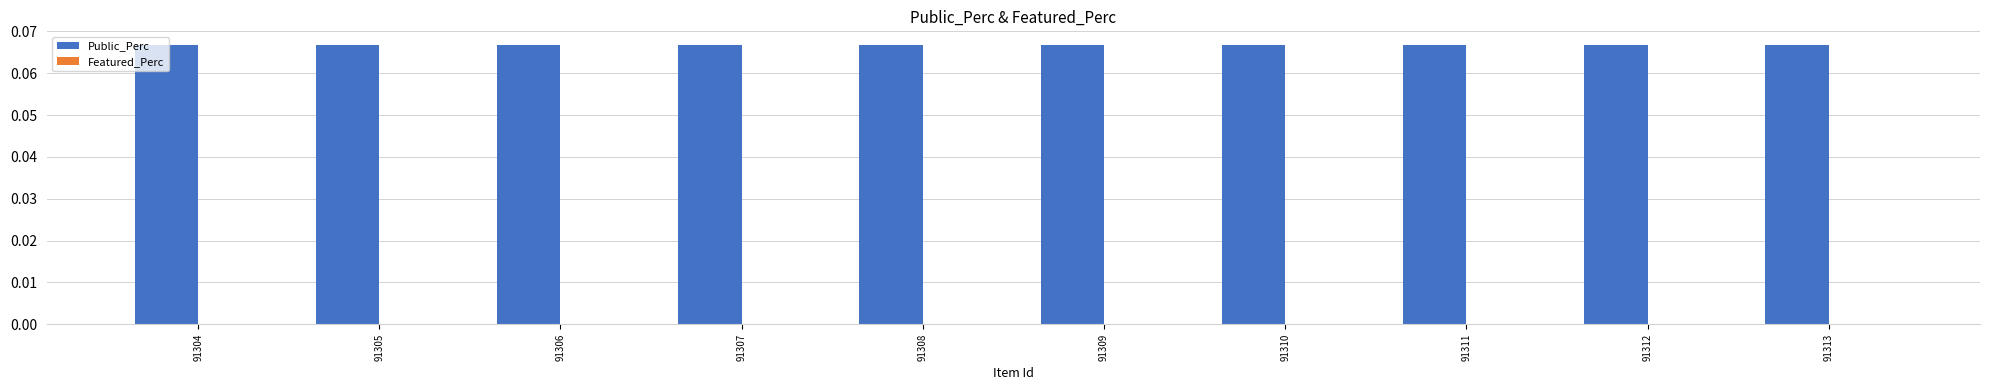

At which category is the sum across all series the highest?

91304